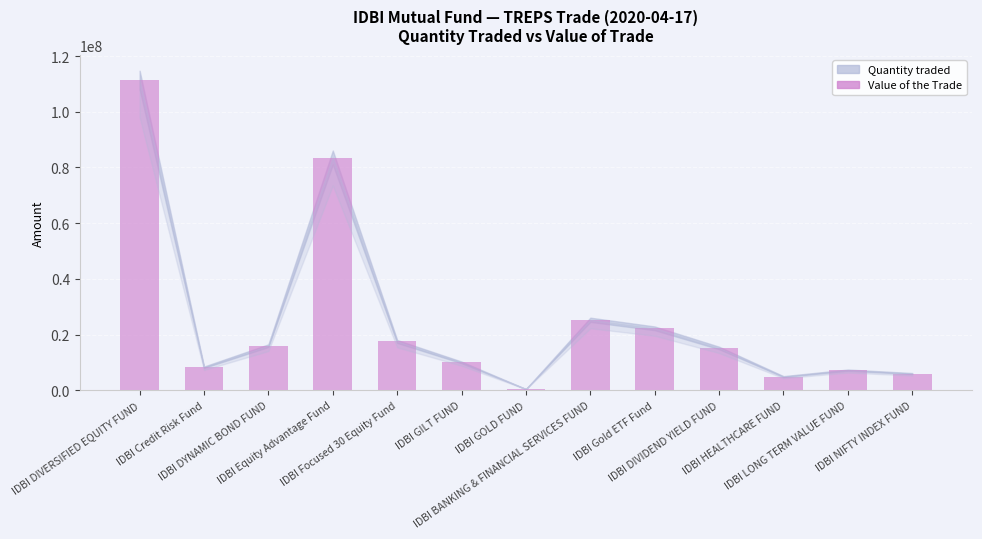

What is the value of the 2nd bar from the left?

8248261.0